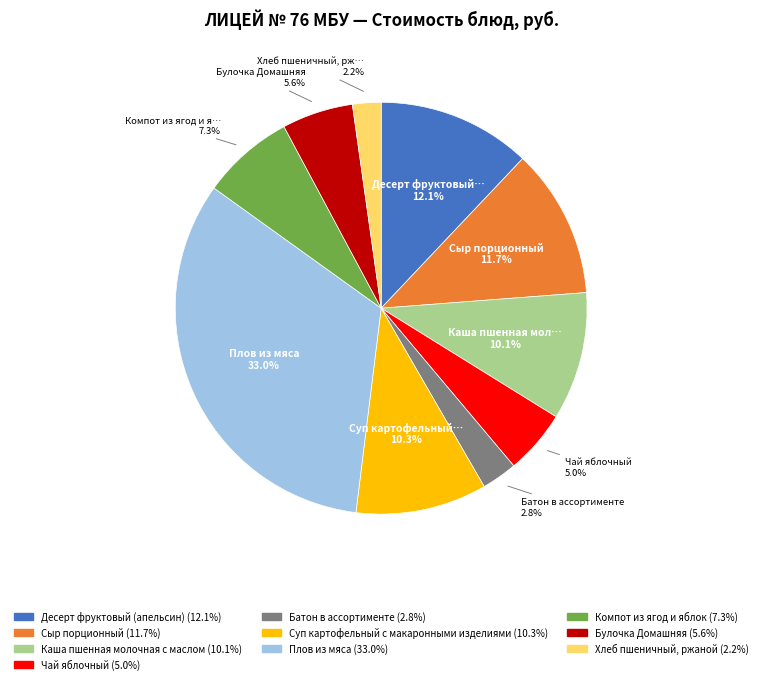

What portion of the pie excludes Плов из мяса?

67.0%